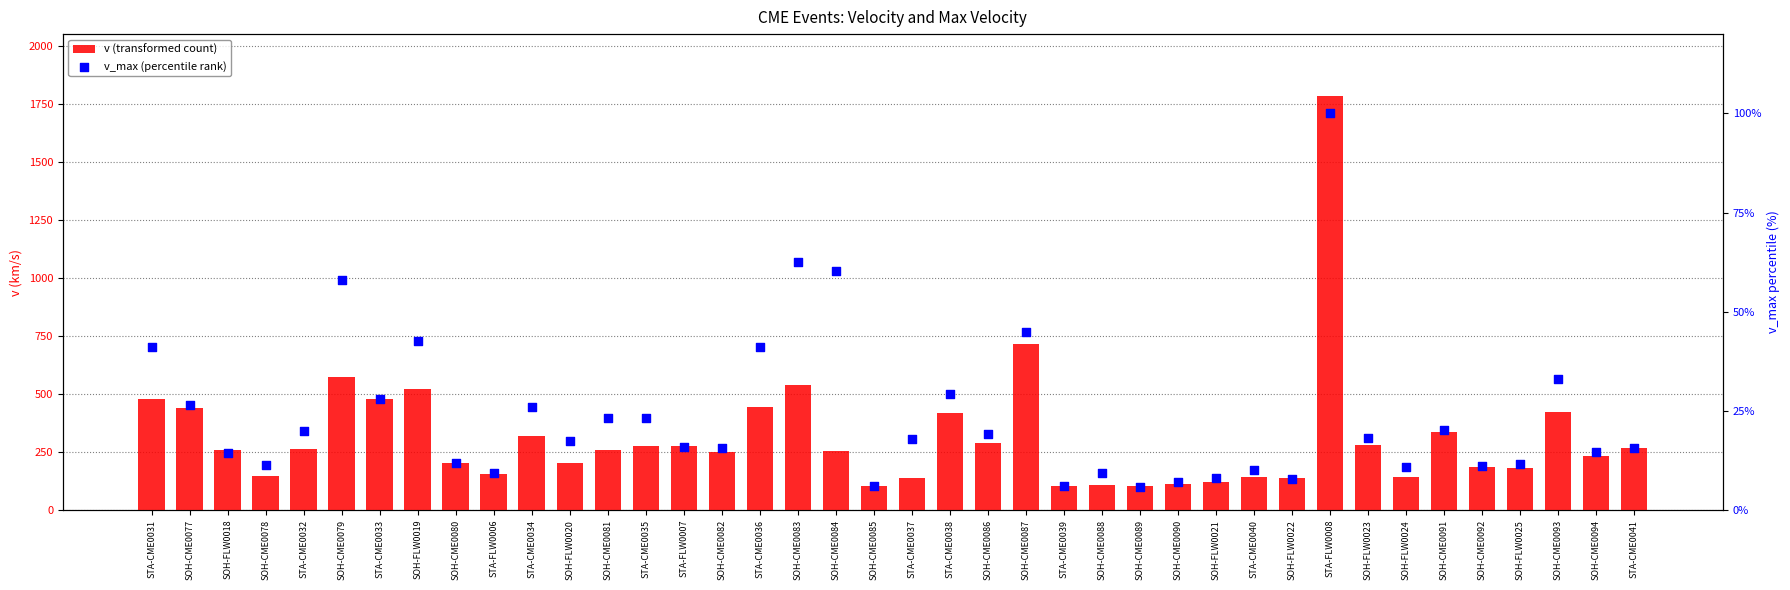

What are all the series names shown in the legend?

v (transformed count), v_max (percentile rank)